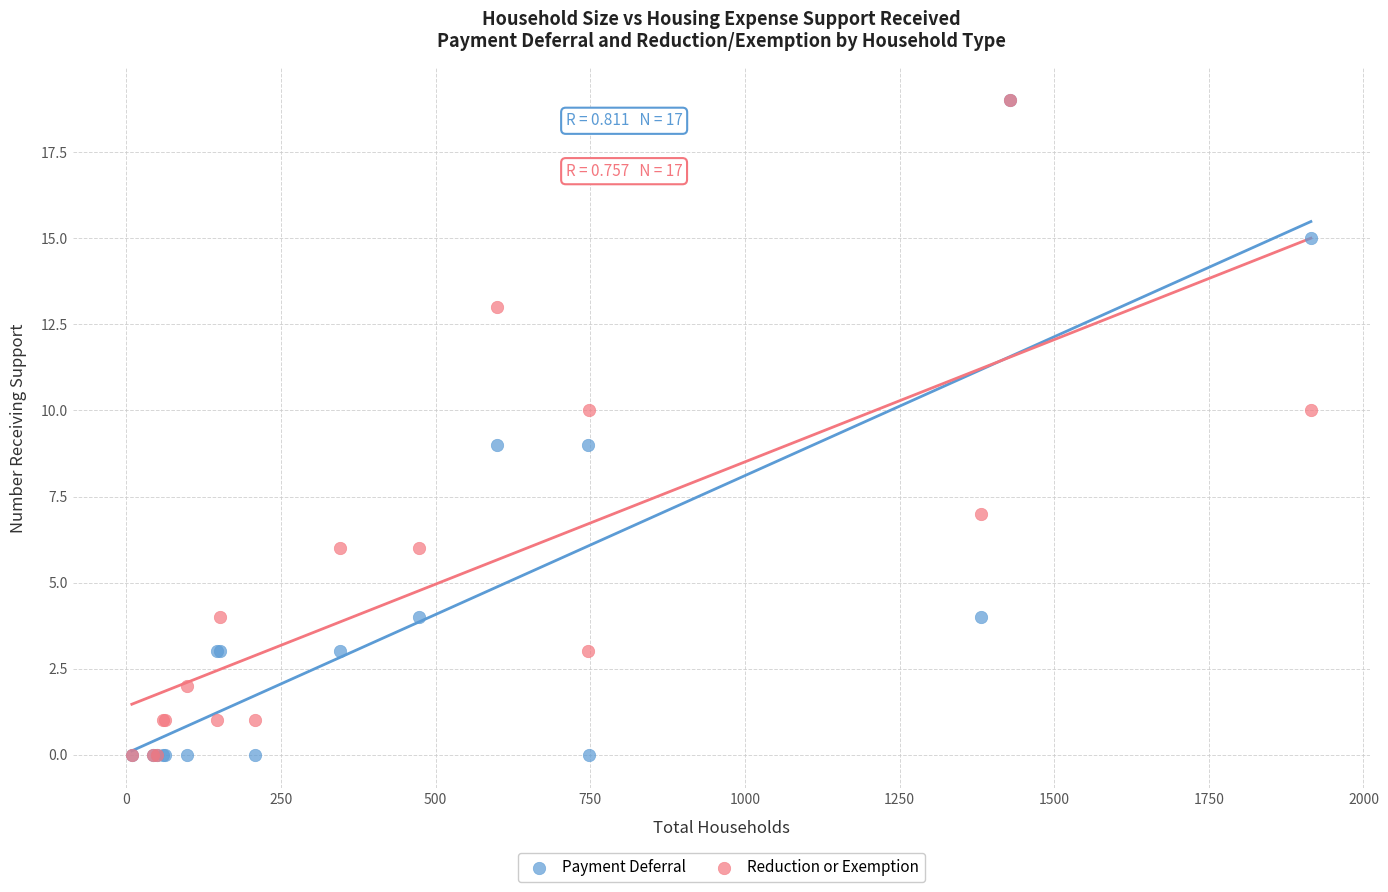

What are all the series names shown in the legend?

Payment Deferral, Reduction or Exemption